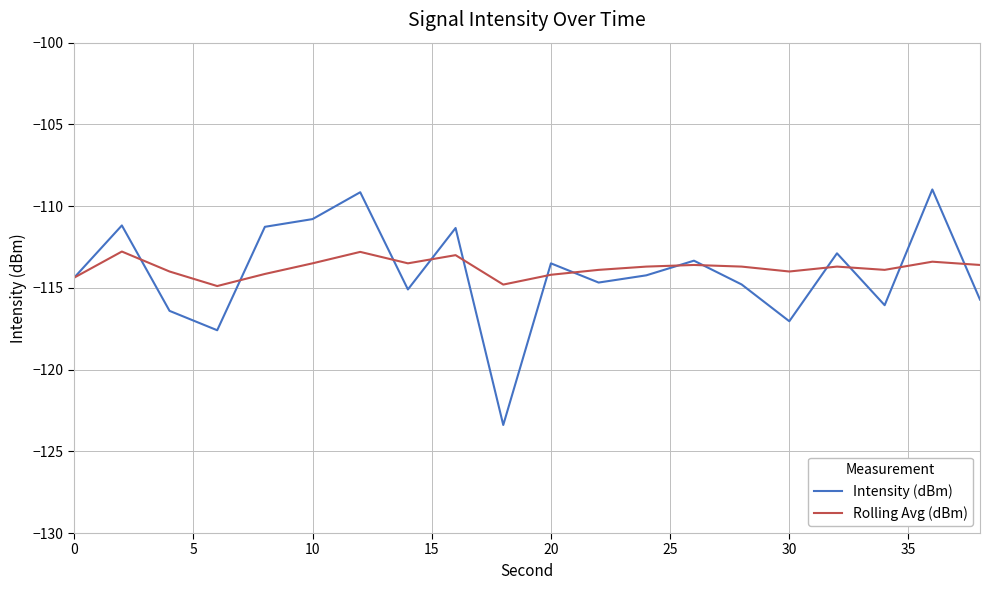

What is the maximum value for Rolling Avg (dBm)?

-112.8